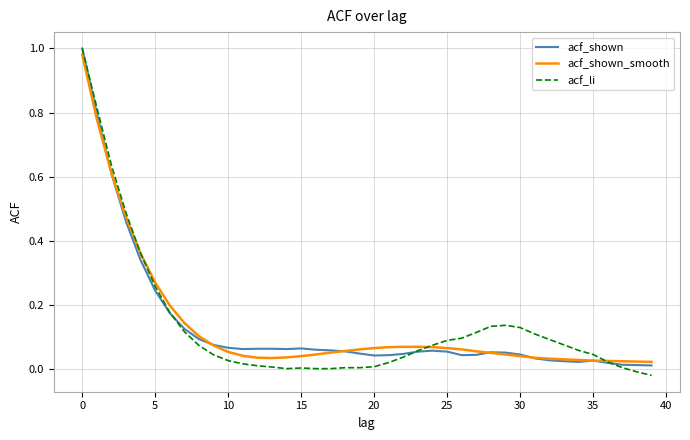

Which series has the widest spread of values?

acf_li